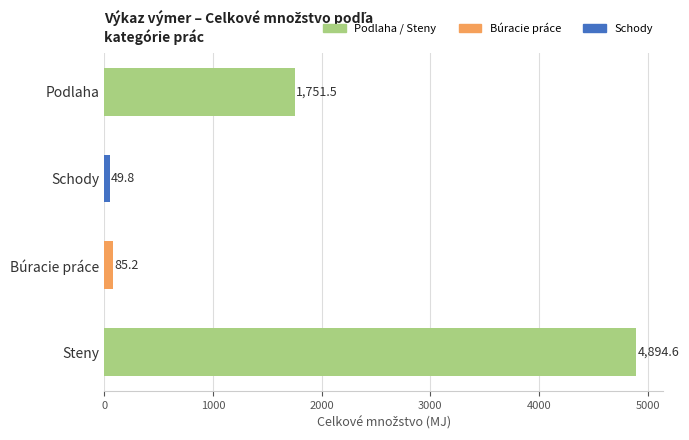

What value does the data have at Podlaha?

1751.5